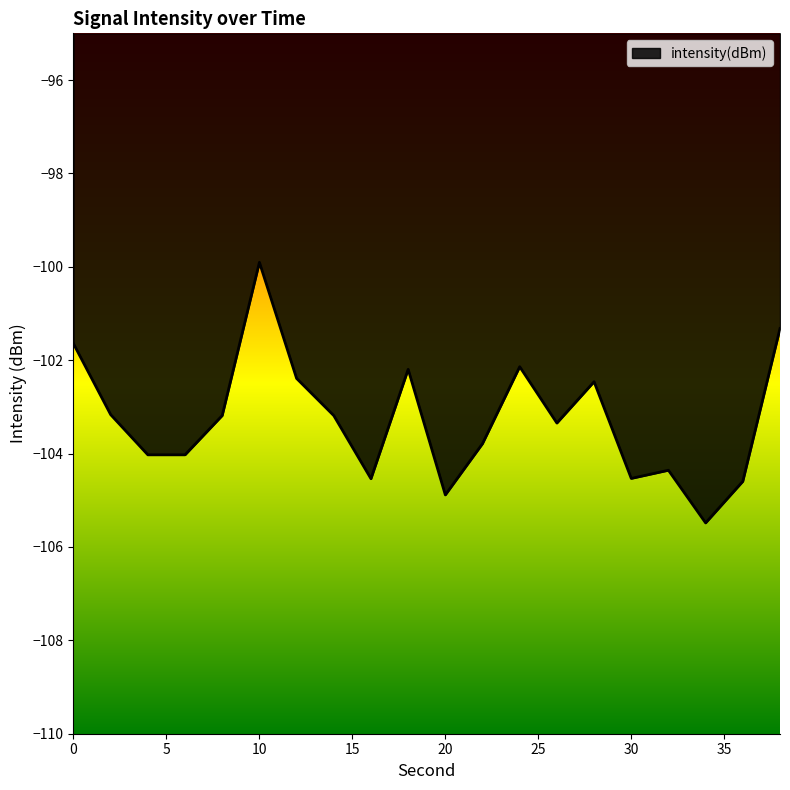

What is the maximum value shown in the chart?

-99.9